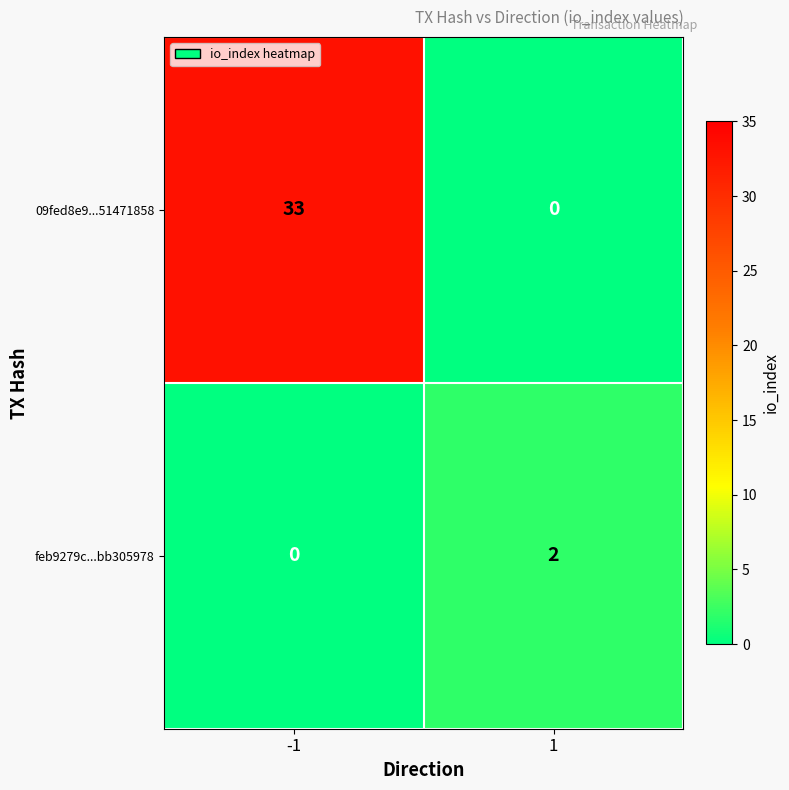

The feb9279c...bb305978 series shows 1 at 1. True or false?

False